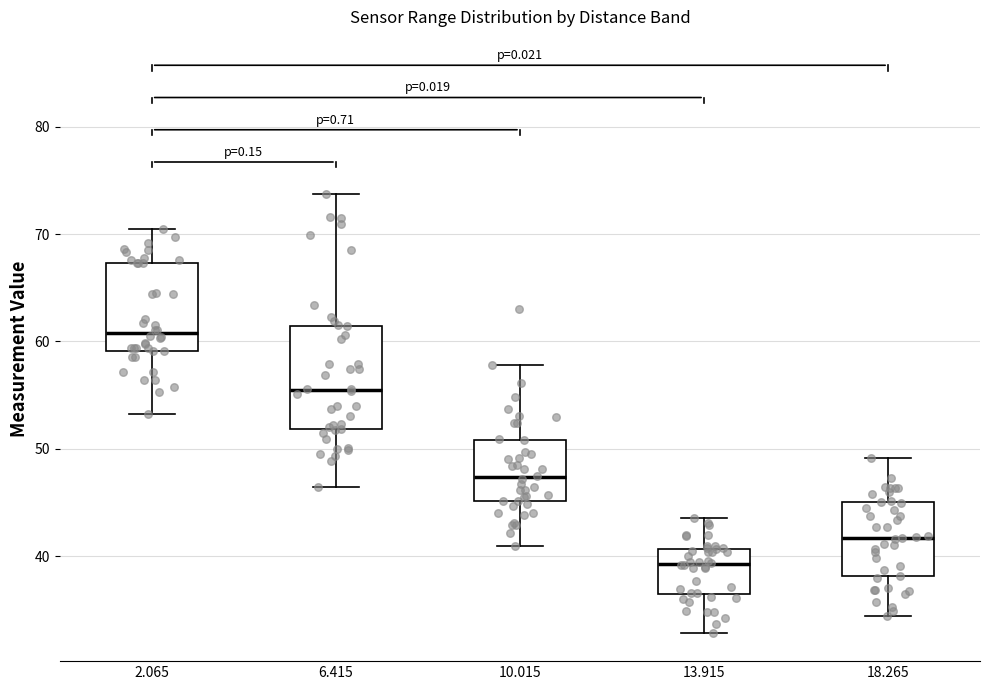

Which box is the tallest, from its lower edge to its upper edge?

6.415